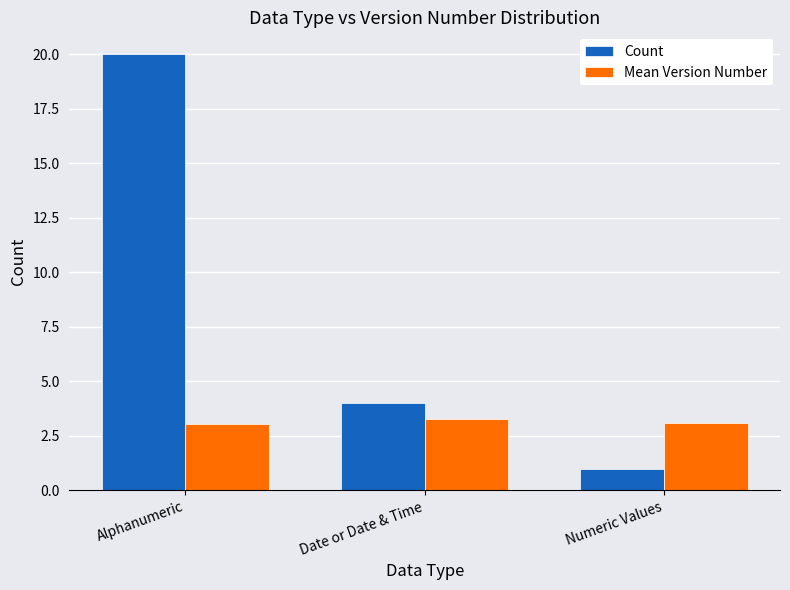

List the series in order of their overall mean, highest first.

Count, Mean Version Number